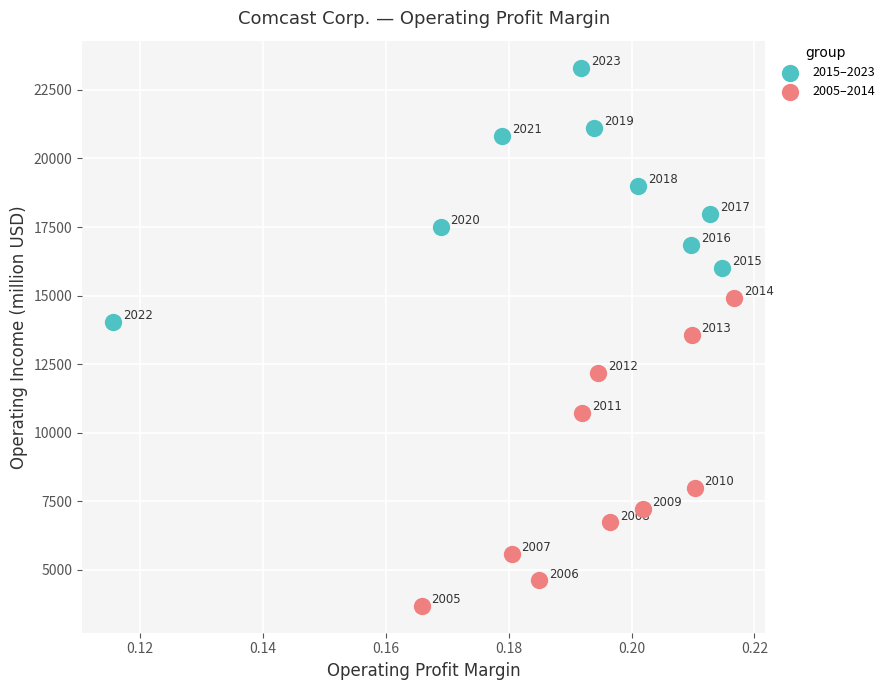

Which series contains the lowest Y value?

2005–2014